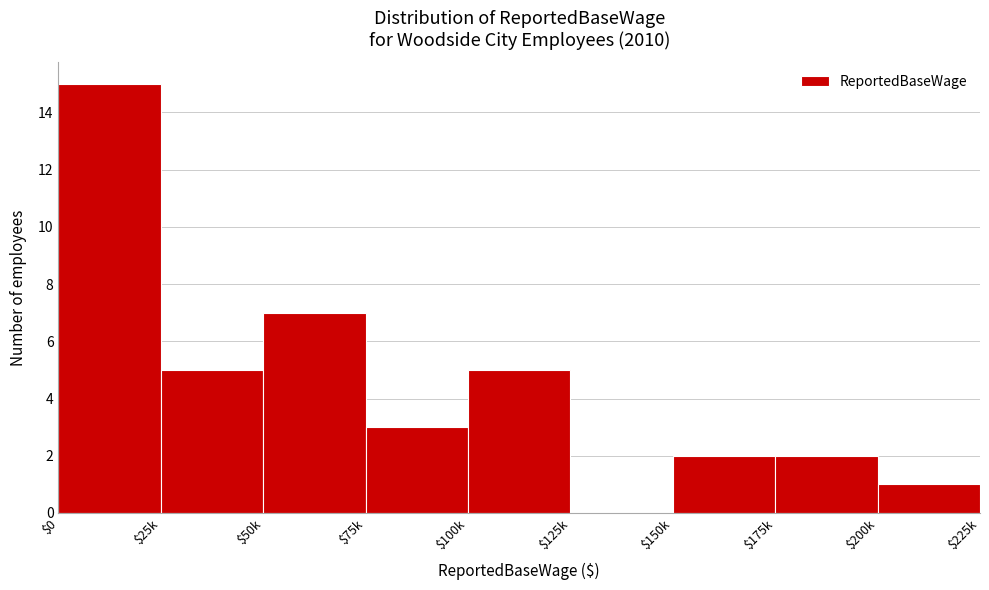

True or false: the data shows 0 at $125k.

True